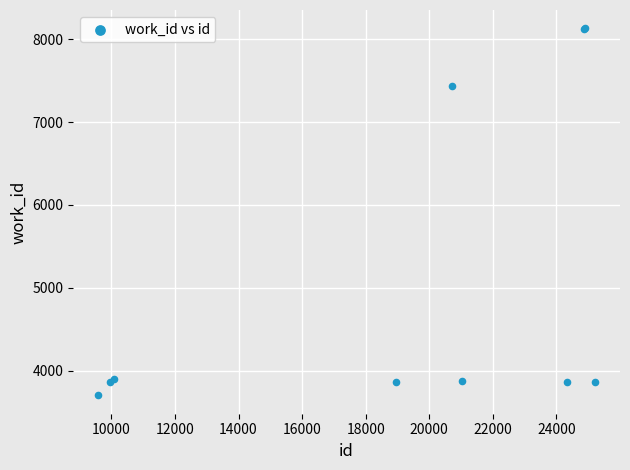

What Y value in the scatter plot is closest to 5917?

7442